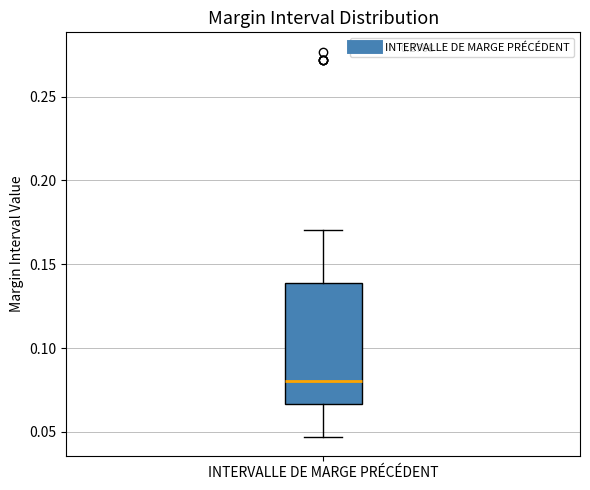

Where is the lower edge of the box for INTERVALLE DE MARGE PRÉCÉDENT on the y-axis? The values are not printed on the chart, so give them approximately, as read against the axis.

0.065